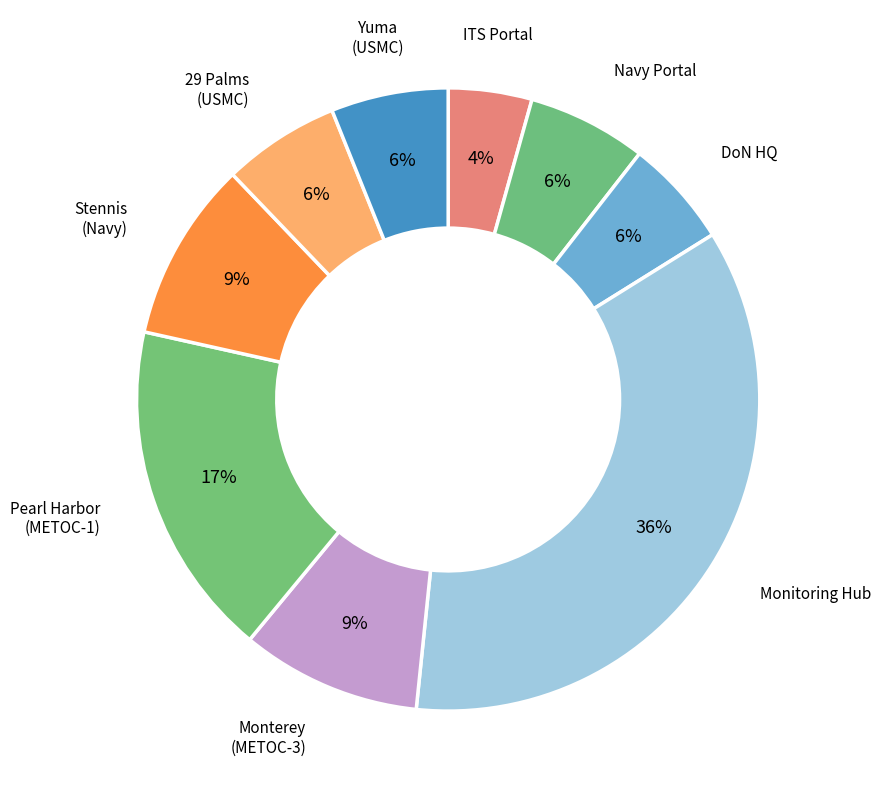

How many slices are in this pie chart?

9